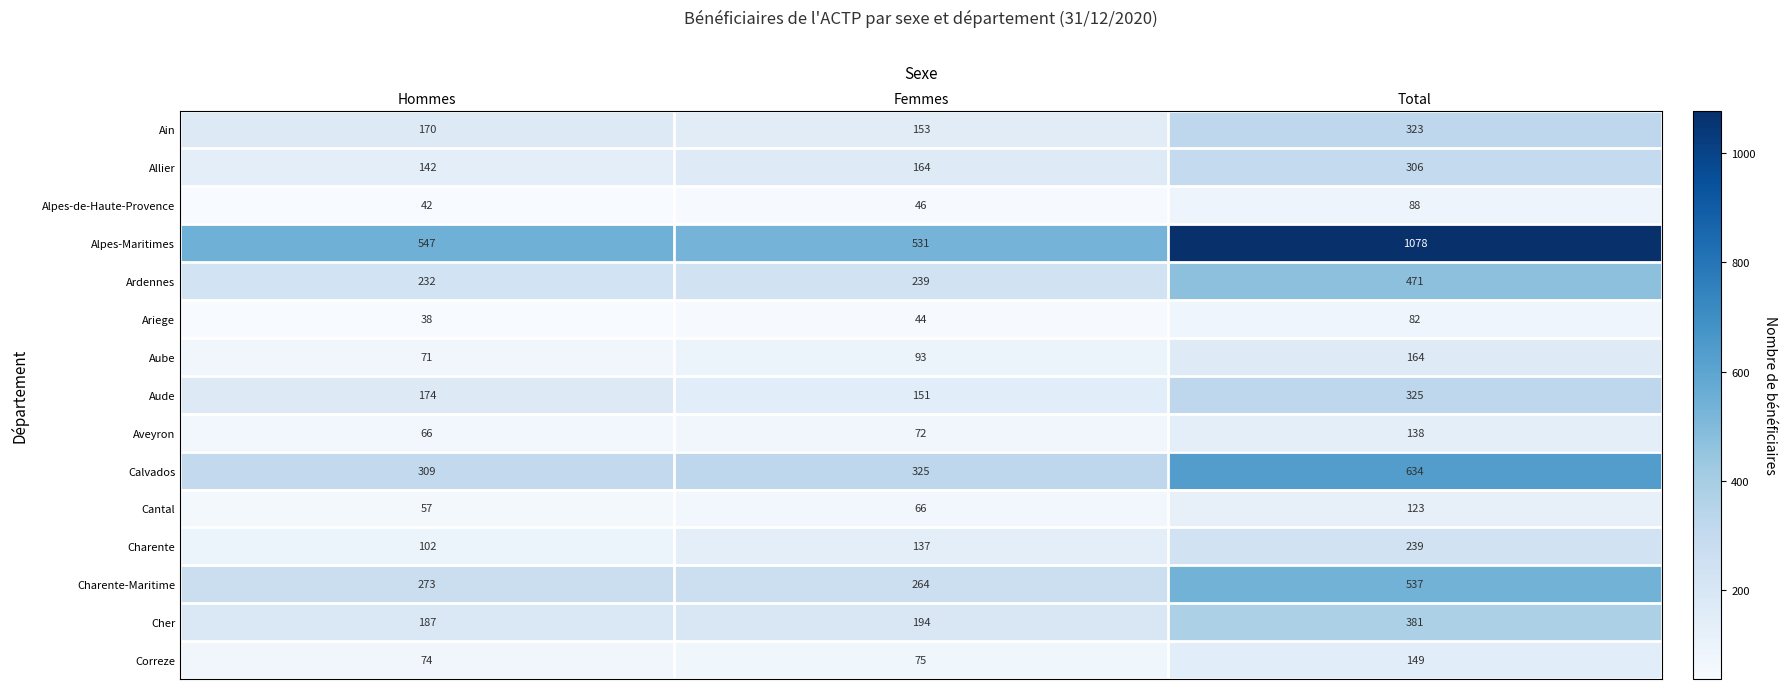

What is the minimum value shown in the chart?

38